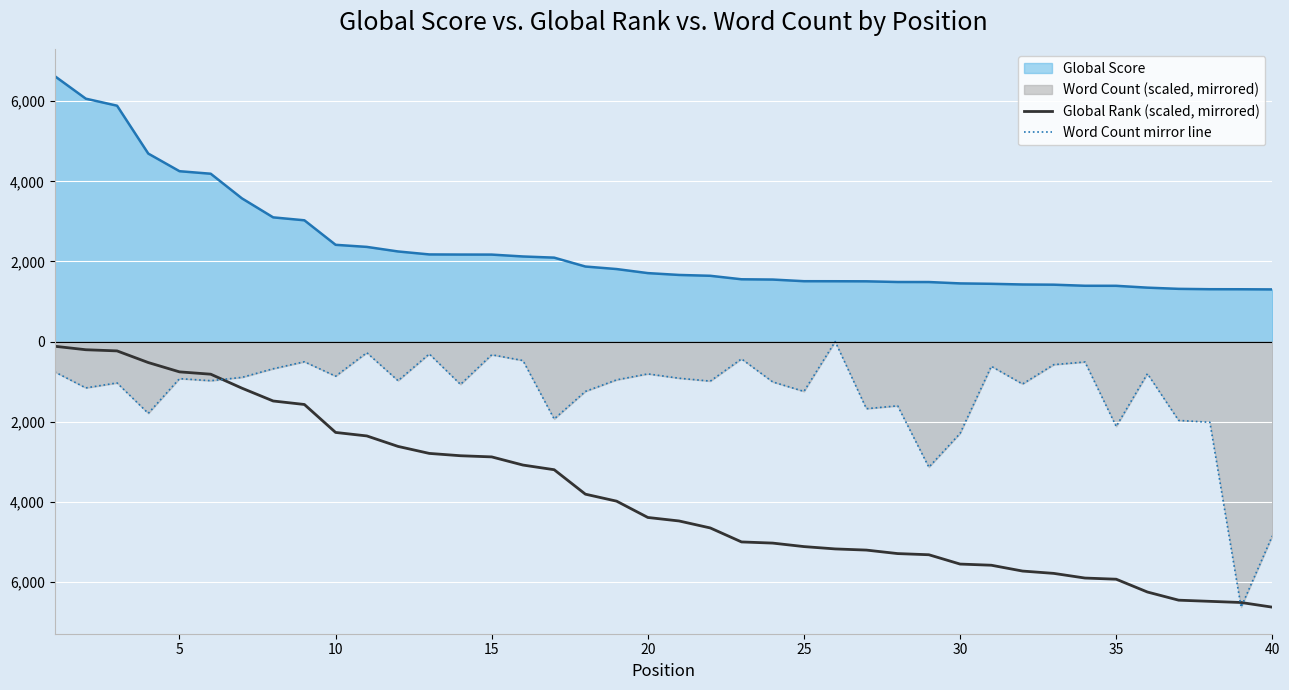

How many lines are shown in the chart?

2